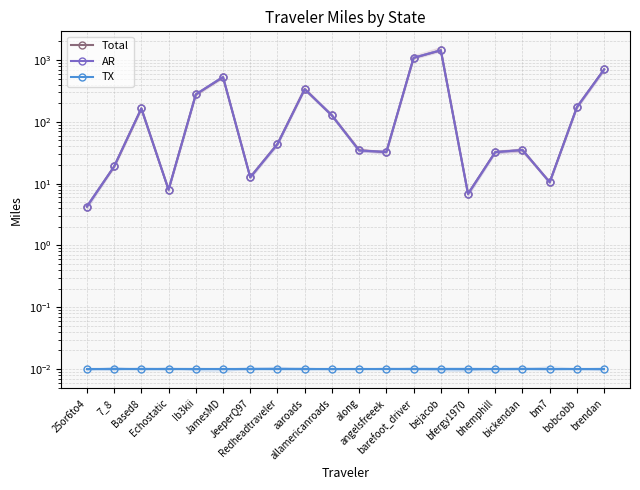

Between barefoot_driver and bickendan, which is larger?

barefoot_driver